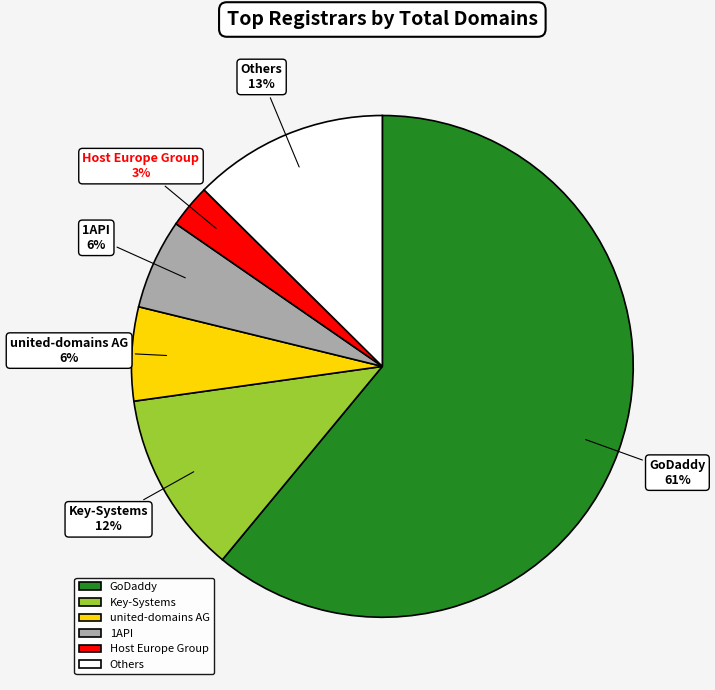

The united-domains AG slice represents 6% of the pie. True or false?

True